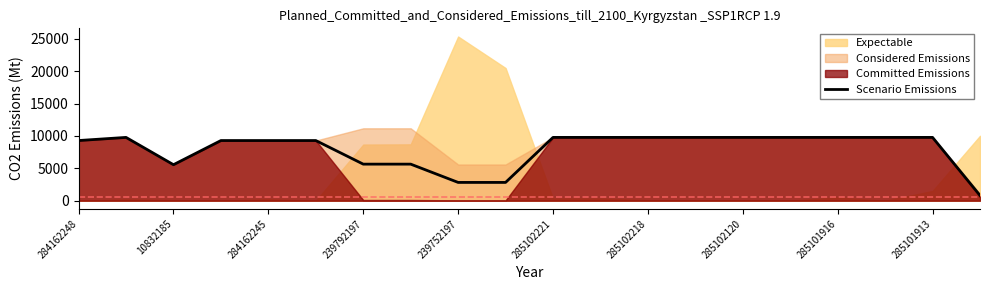

The Scenario Emissions series shows 8188.3 at 239792197. True or false?

False